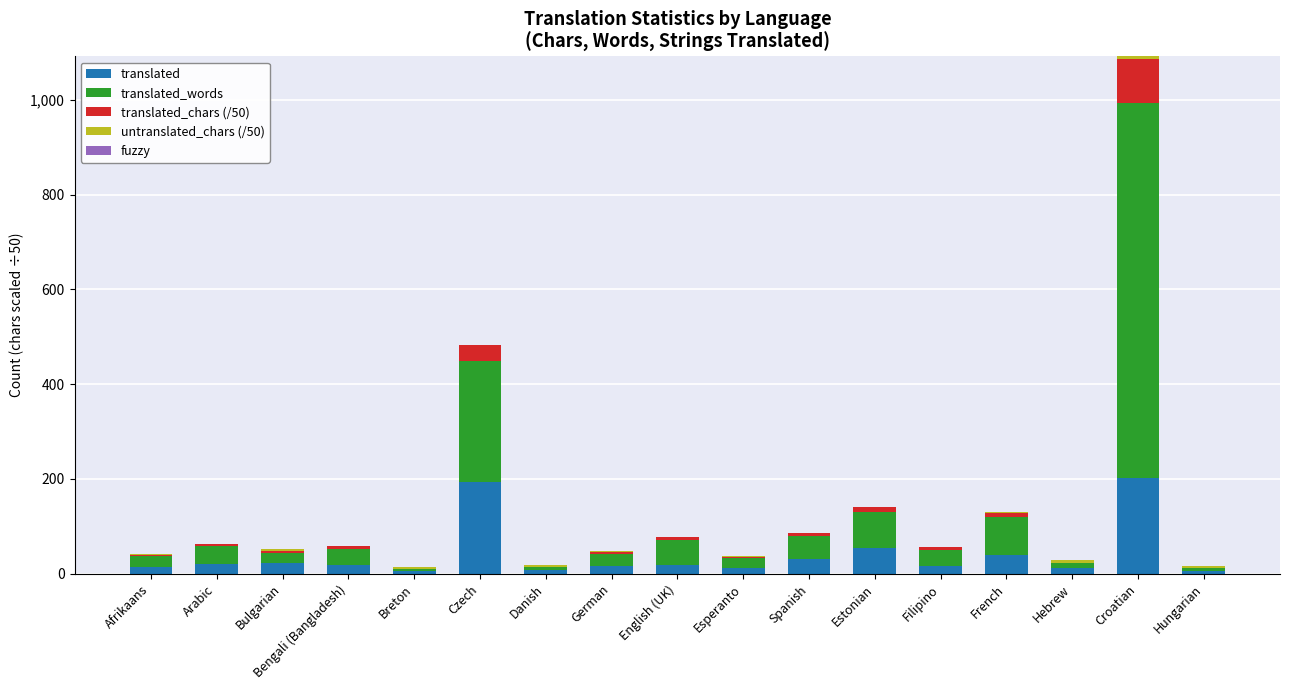

At which category is the sum across all series the highest?

Croatian